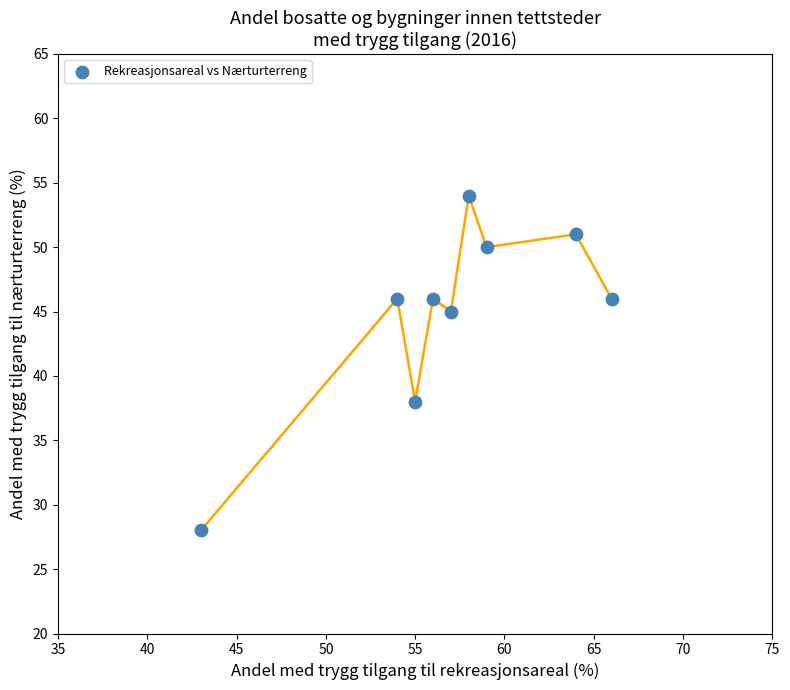

What is the range of X values (max minus min)?

23